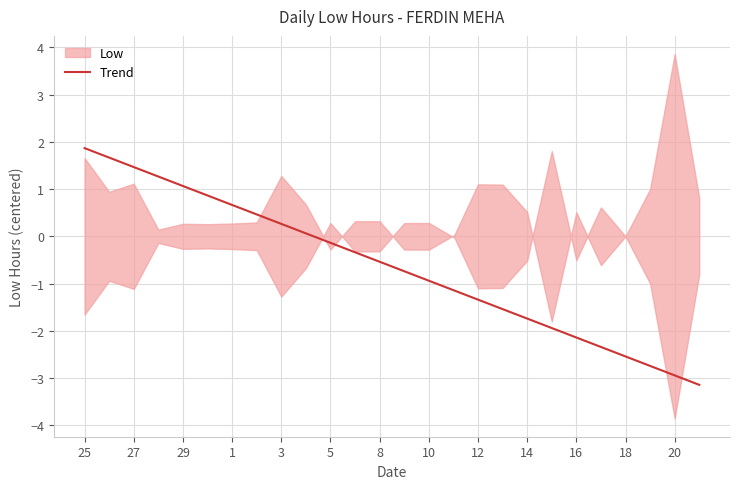

Which category has the highest value in the Trend series?

25